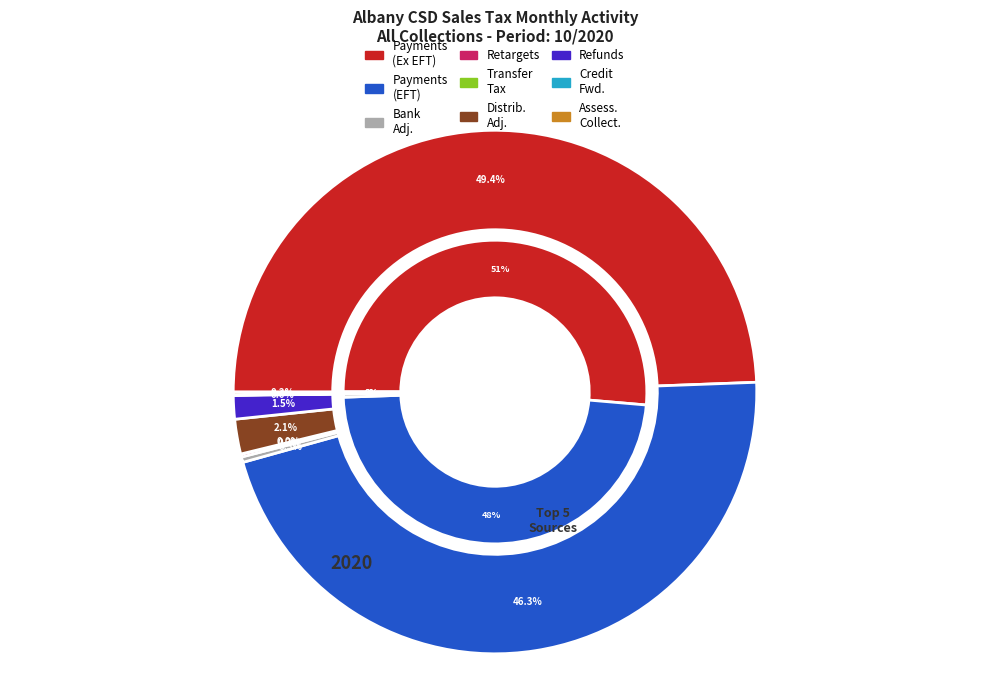

What percentage is NOT represented by Assessment Collections?

99.8%